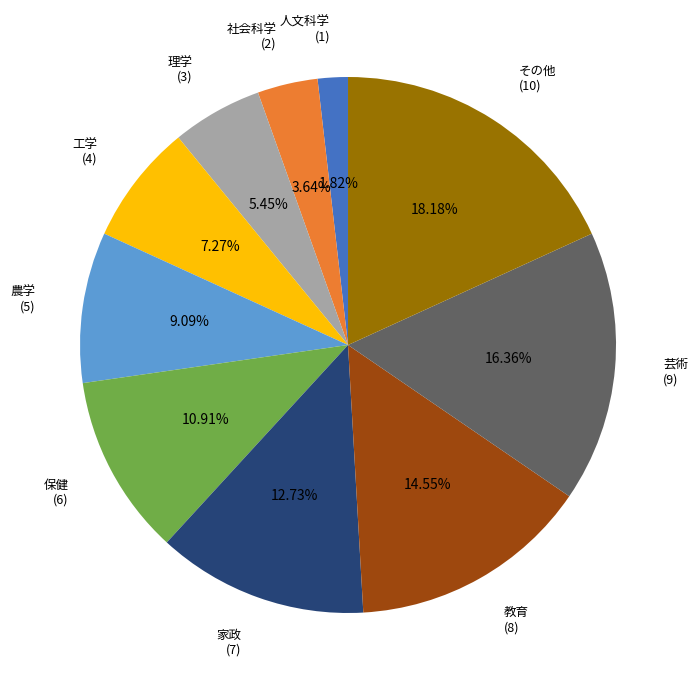

Which slice is the largest?

その他